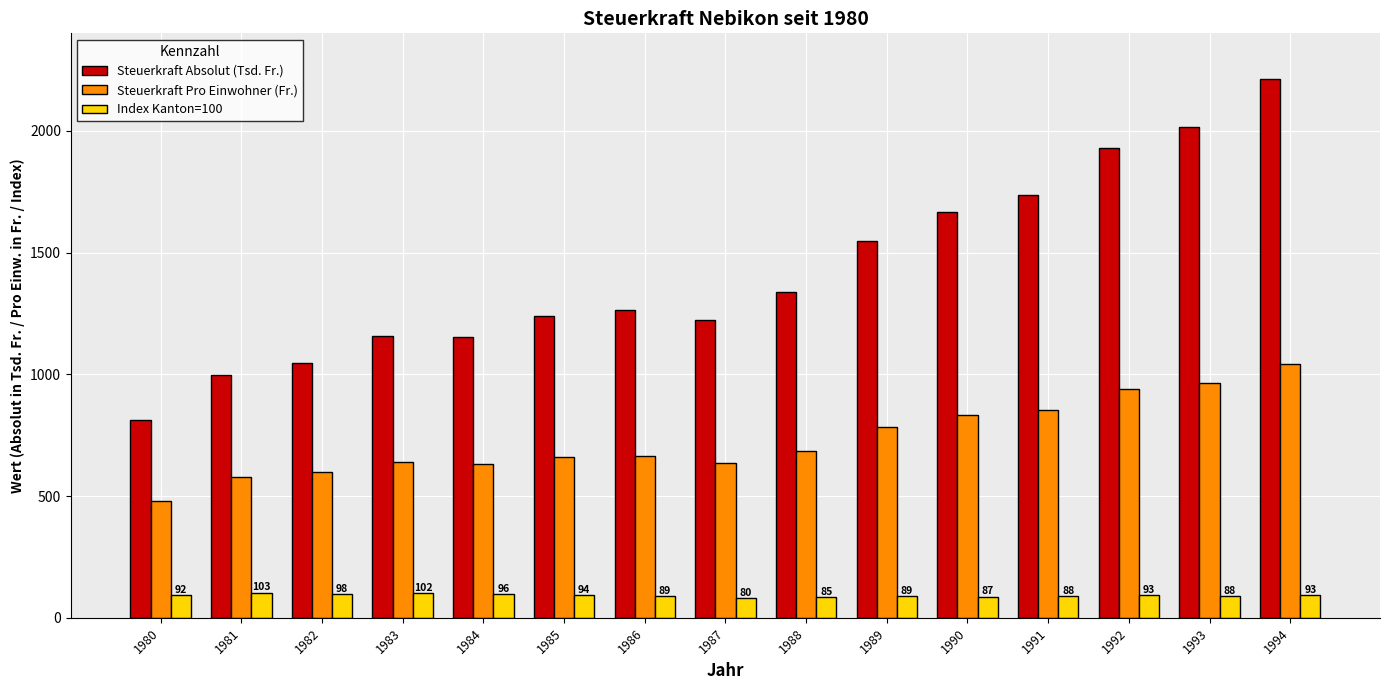

Which category has the lowest value in the Steuerkraft Absolut (Tsd. Fr.) series?

1980